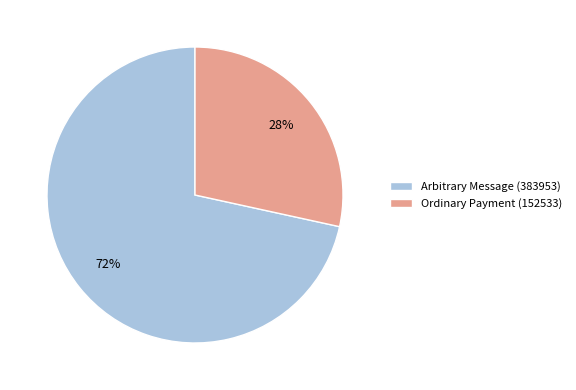

What is the largest slice in the pie chart?

Arbitrary Message (383953)